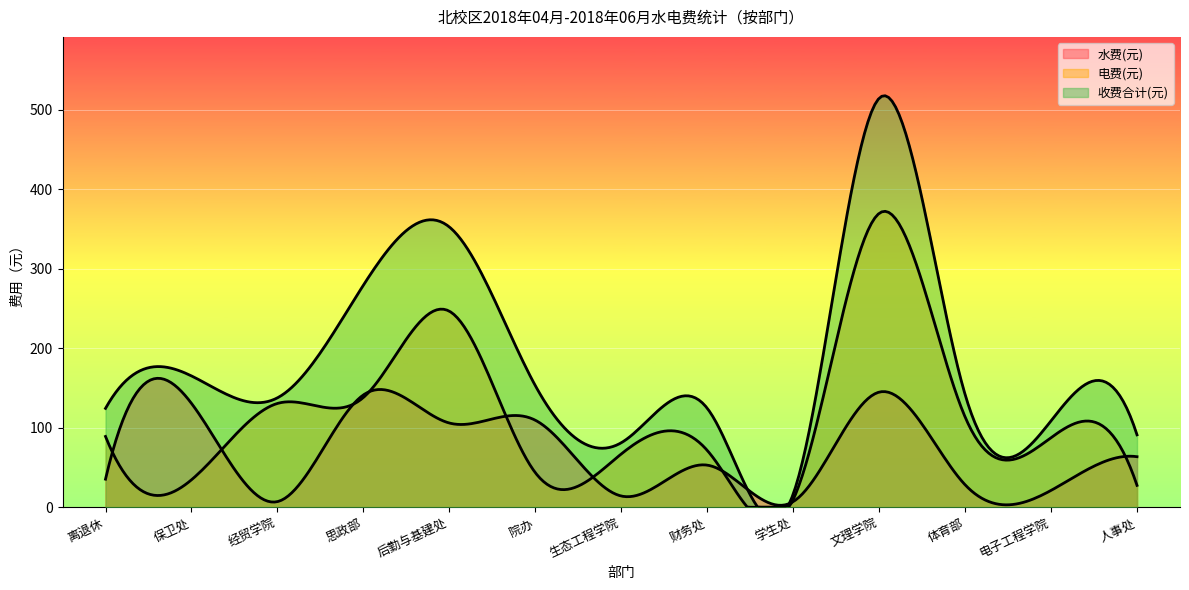

Does the chart display data point markers on the line(s)?

No